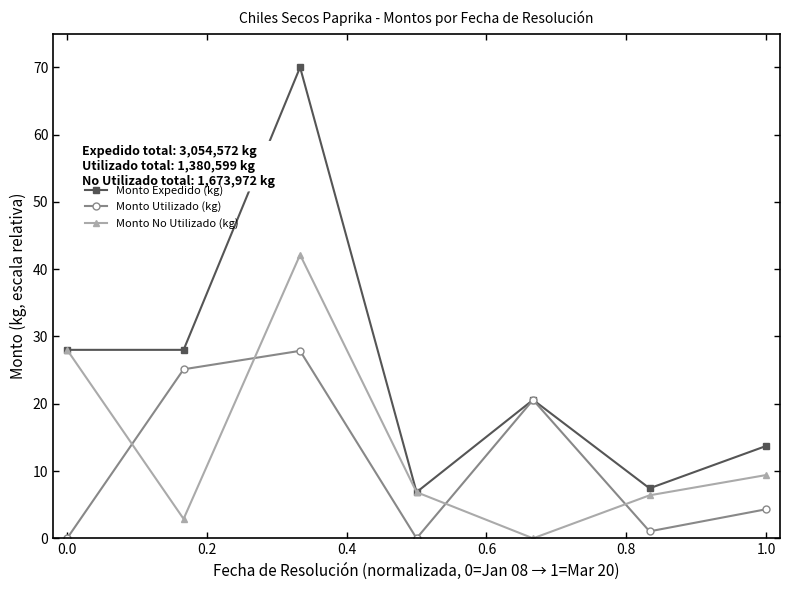

Rank the series by their average value, from lowest to highest.

Monto Utilizado (kg), Monto No Utilizado (kg), Monto Expedido (kg)